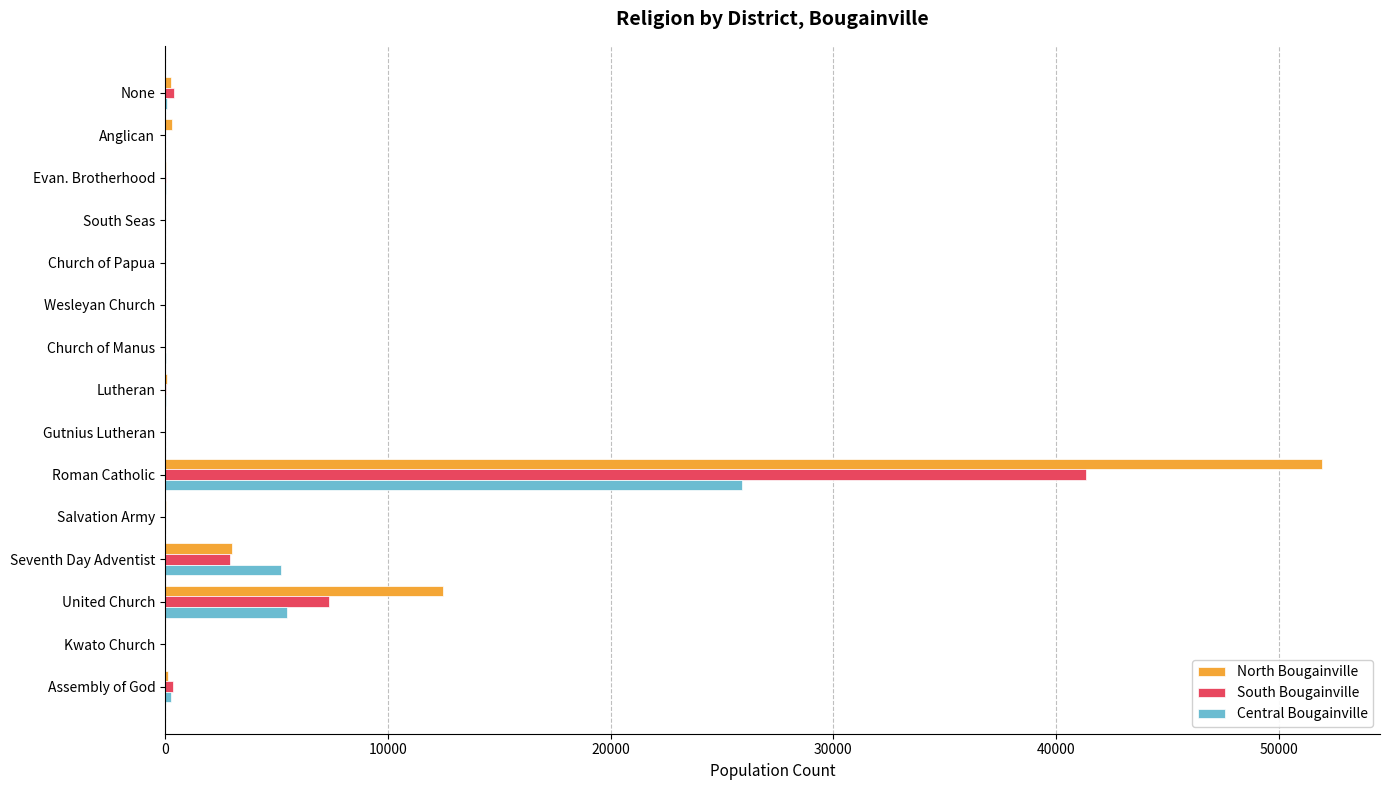

Which category has the highest value in the North Bougainville series?

Roman Catholic